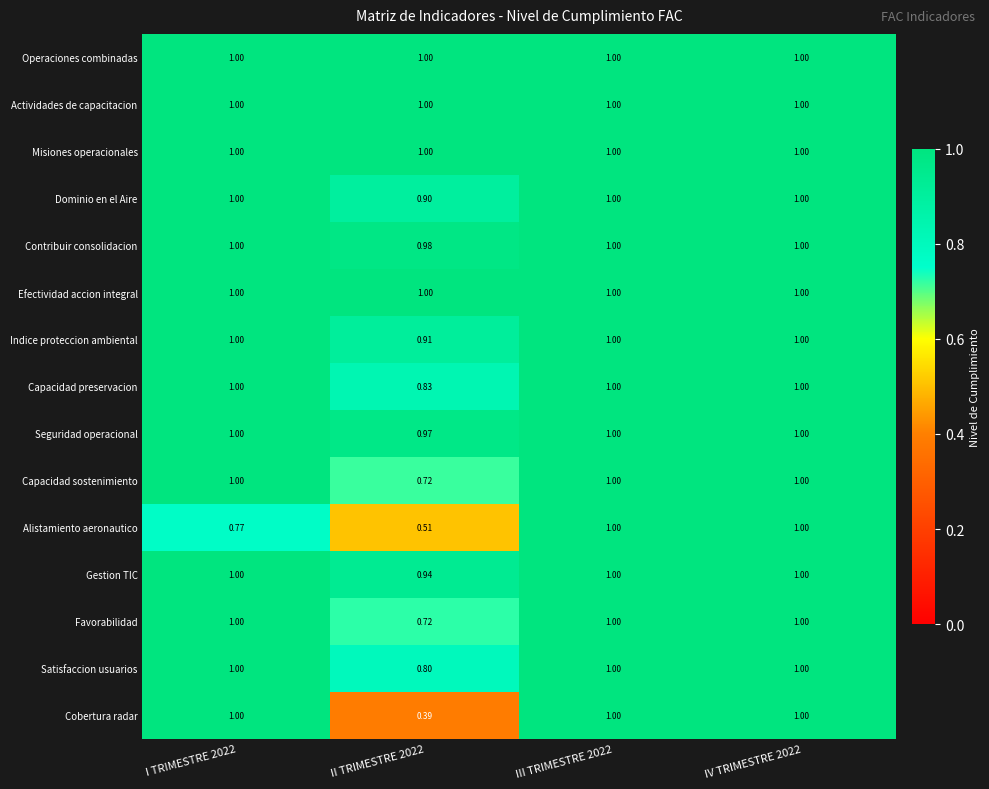

Which series has the largest range (max minus min)?

Cobertura radar